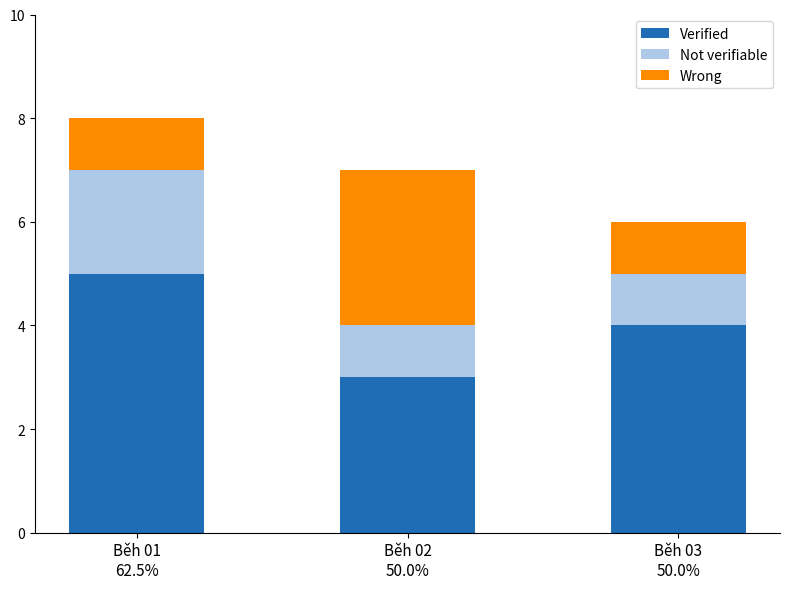

Reading right to left, what are the values for Verified?

4	3	5